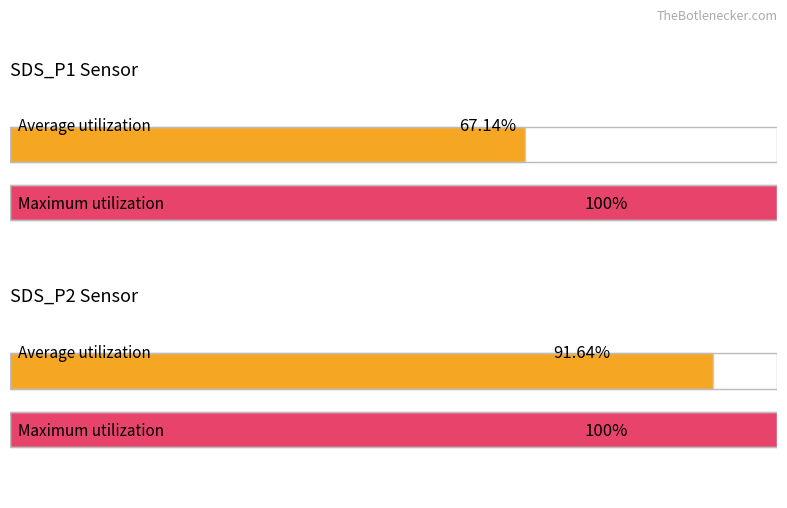

Which series has the largest total across all categories?

Maximum utilization